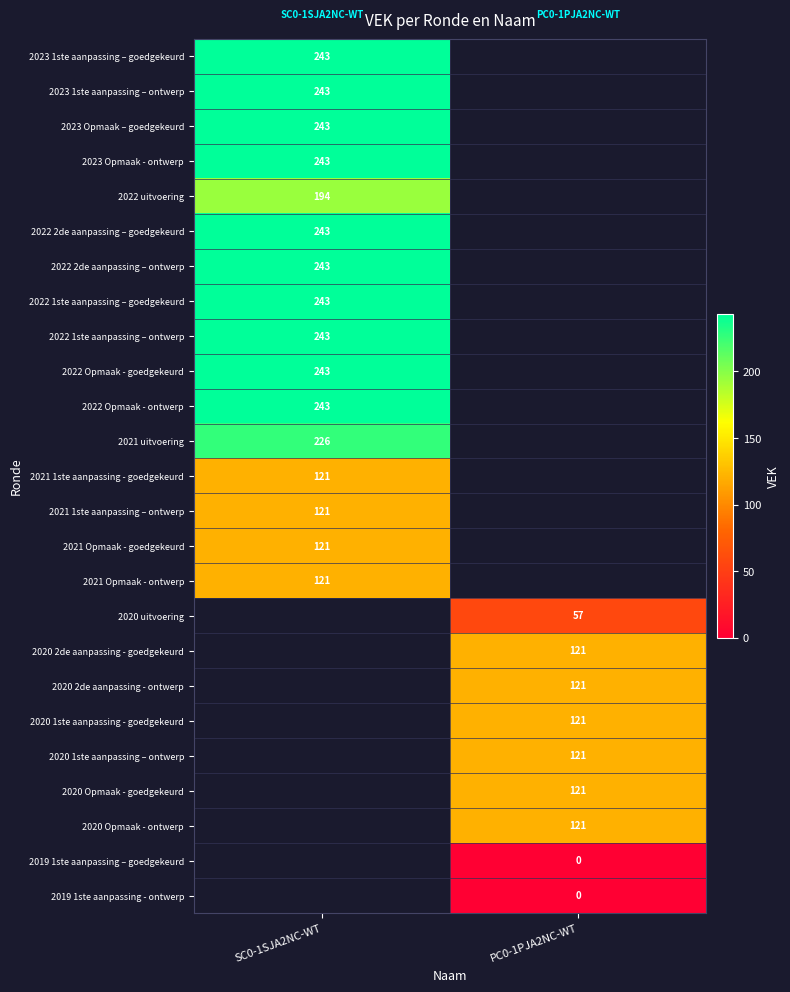

True or false: 2021 Opmaak - ontwerp has a value of 29 at SC0-1SJA2NC-WT.

False